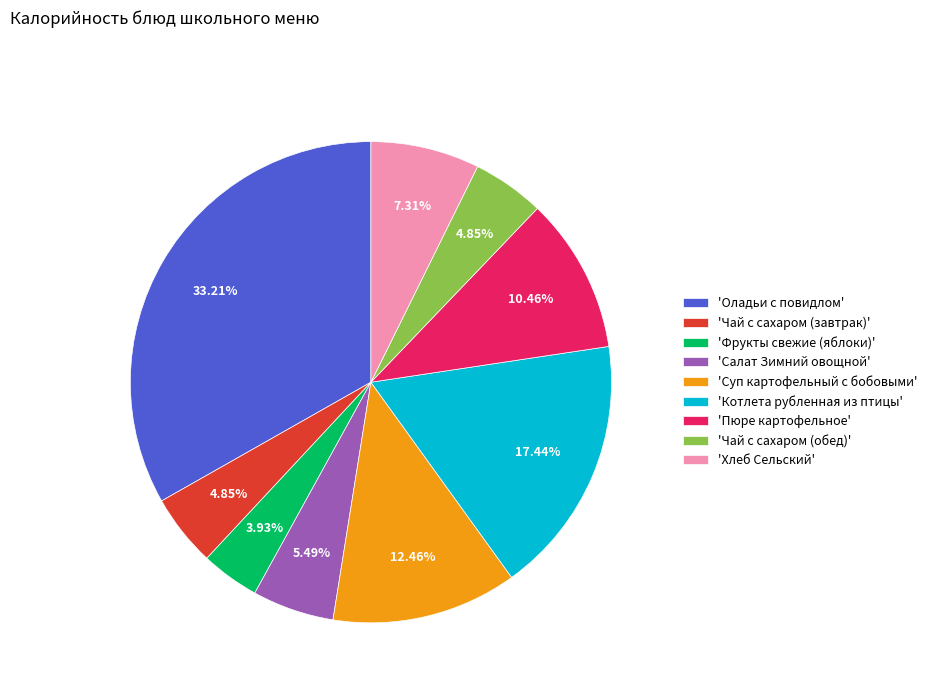

What is the smallest slice in the pie chart?

'Фрукты свежие (яблоки)'